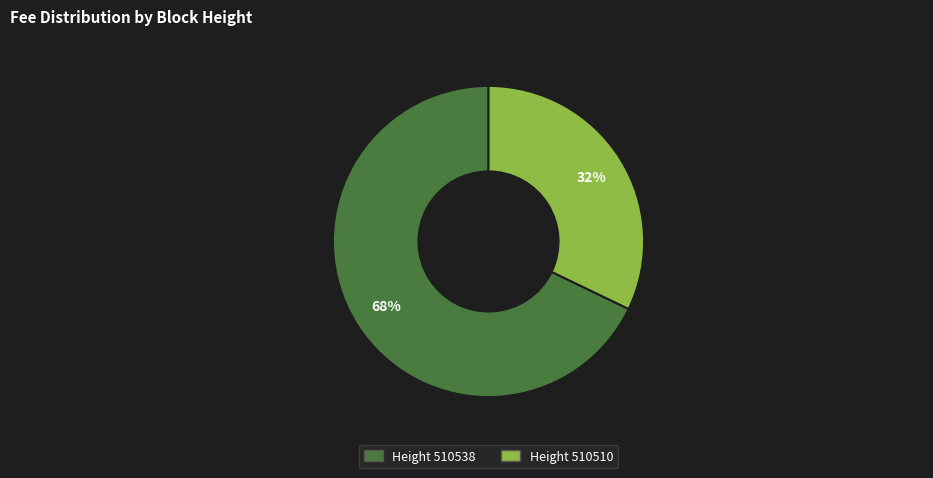

Is there a majority slice in this chart?

Yes